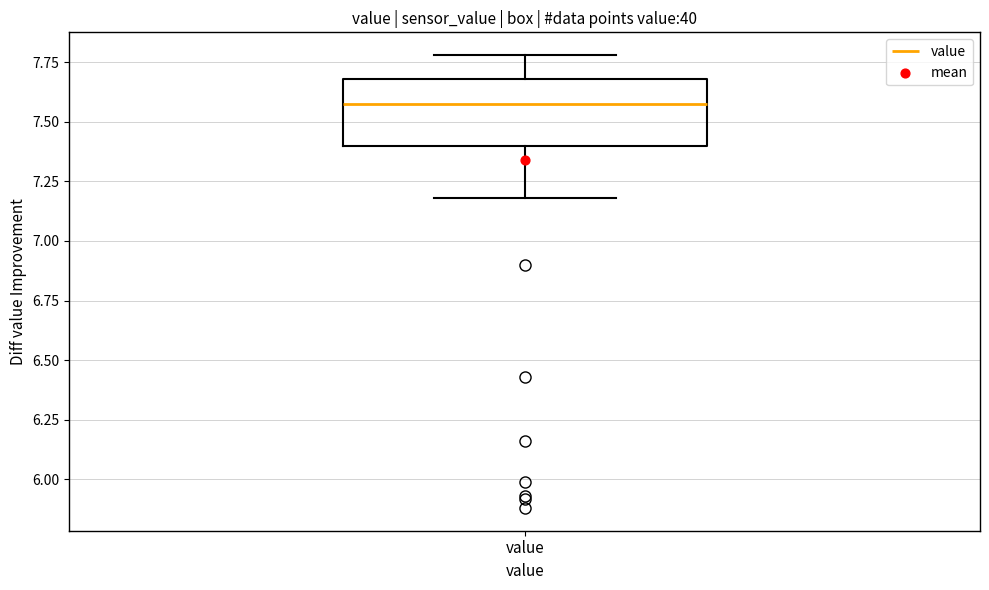

Read this box plot against the y-axis: the position of the median line, the range covered by the box, and the ends of both whiskers. The values are not printed on the chart, so give them approximately, as read against the axis.

median 7.6, box 7.4 to 7.7, whiskers 7.2 to 7.8